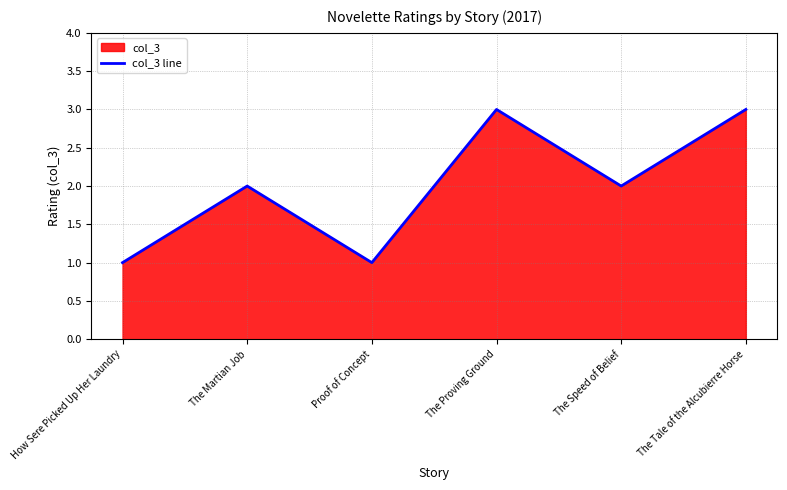

Rank the categories by value from highest to lowest.

The Proving Ground, The Tale of the Alcubierre Horse, The Martian Job, The Speed of Belief, How Sere Picked Up Her Laundry, Proof of Concept